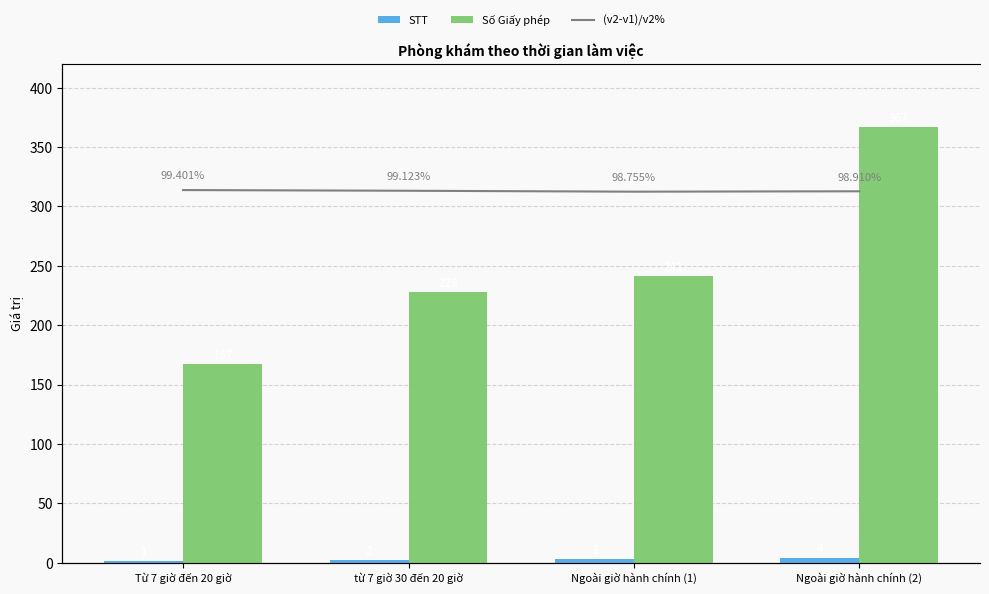

Which has a higher value, Ngoài giờ hành chính (2) or Ngoài giờ hành chính (1)?

Ngoài giờ hành chính (2)